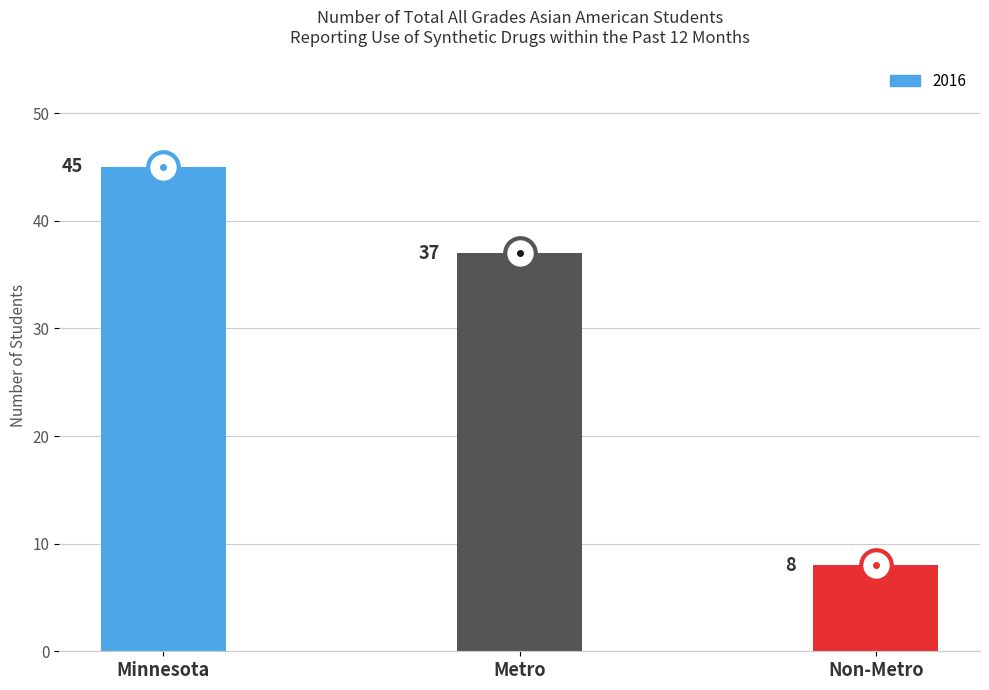

Reading right to left, transcribe all the data shown in this chart.

Non-Metro=8	Metro=37	Minnesota=45